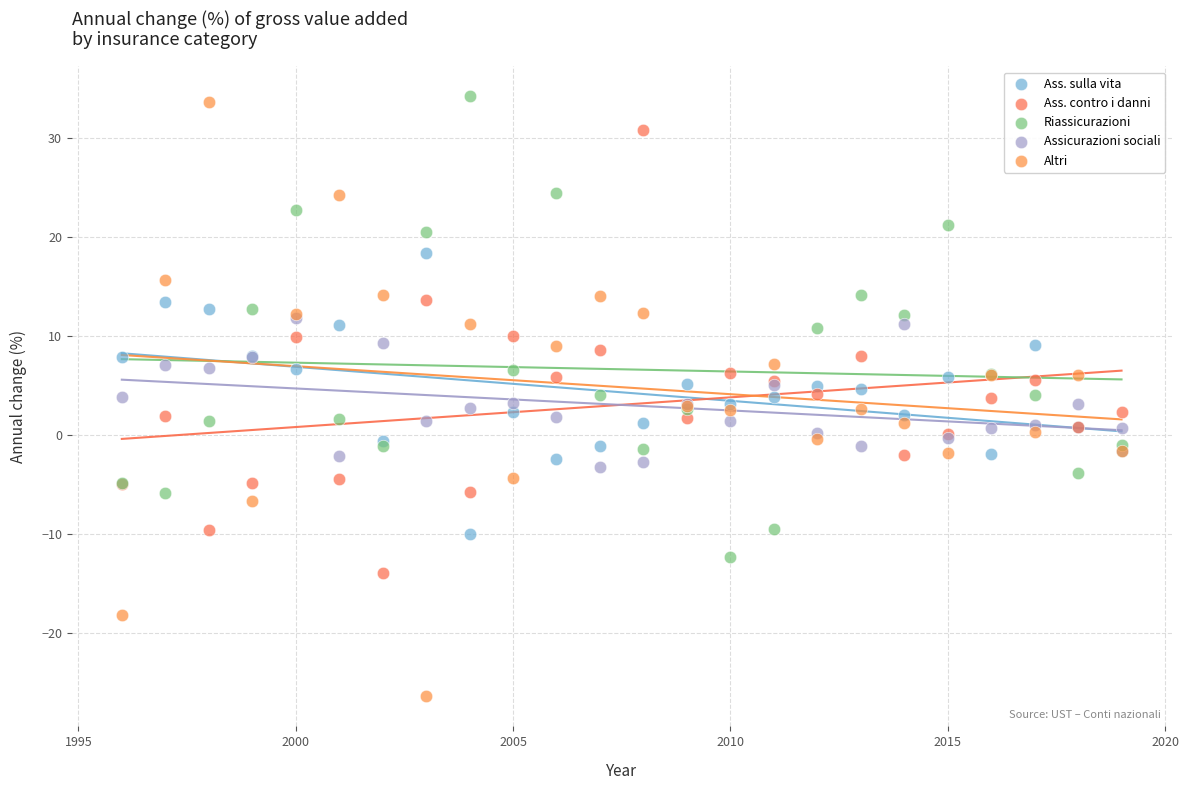

Which series contains the lowest Y value?

Altri